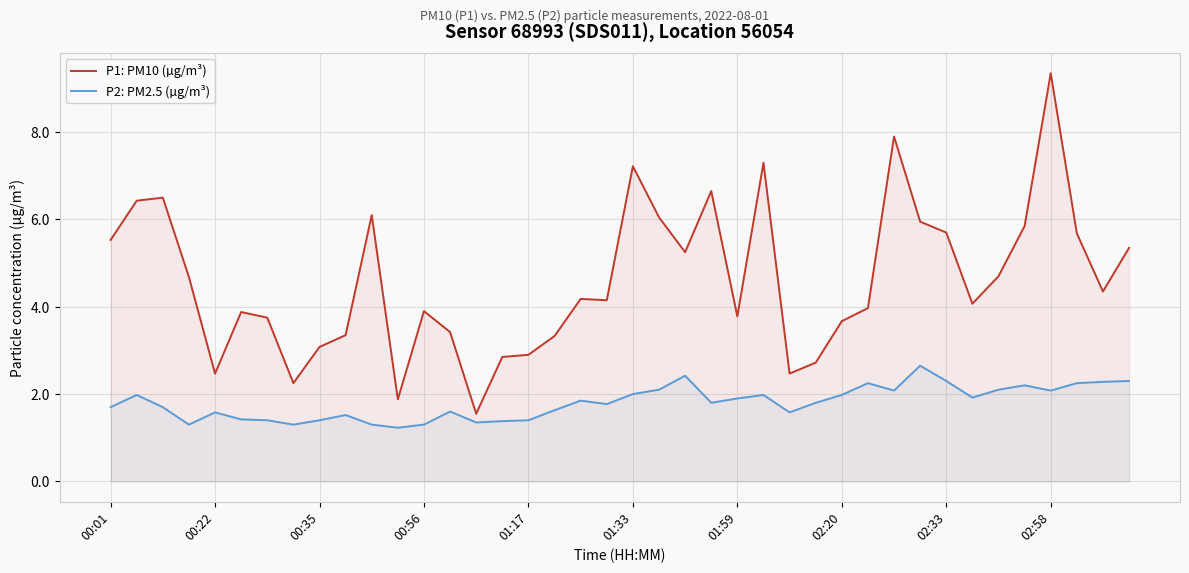

What position from the left is 19?

20